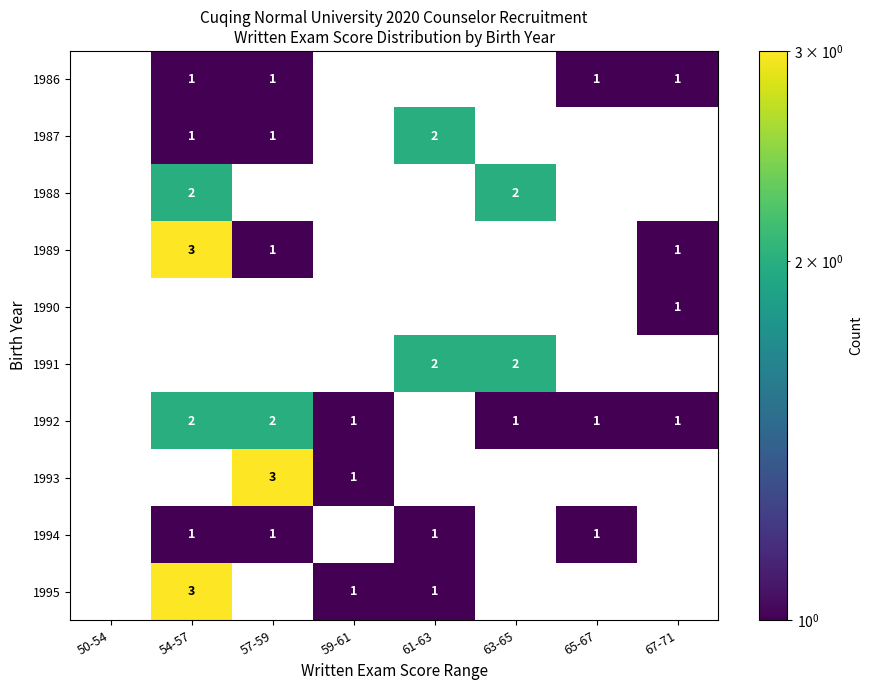

What is the sum of all 1986 values?

4